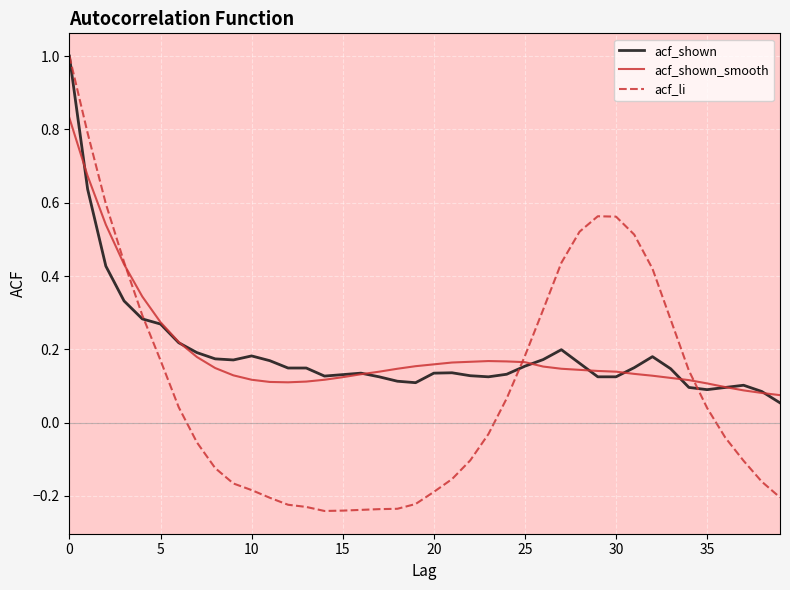

How many negative values does the acf_li series have?

21